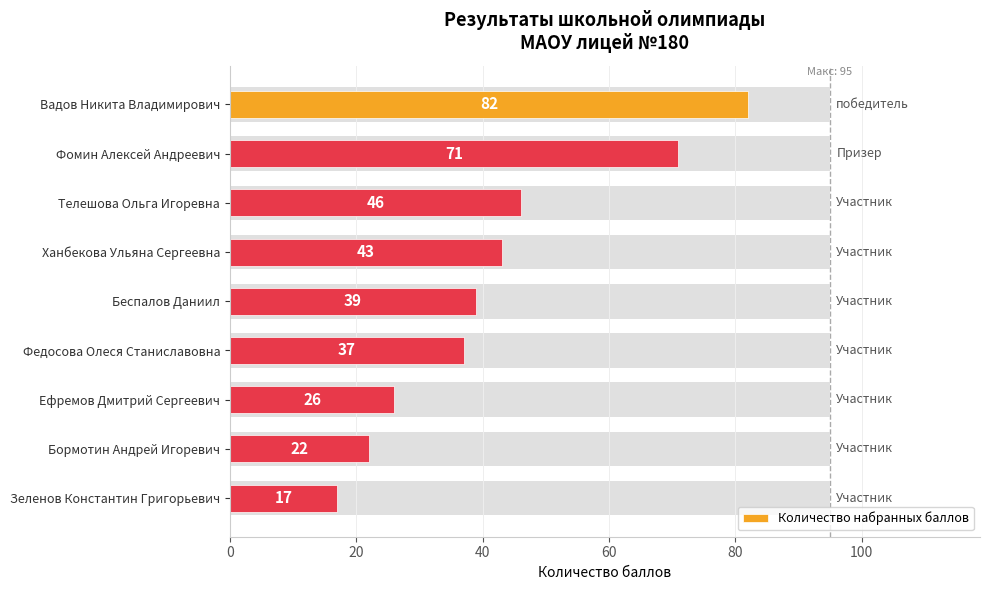

The chart shows a value of 12 at 40. True or false?

False